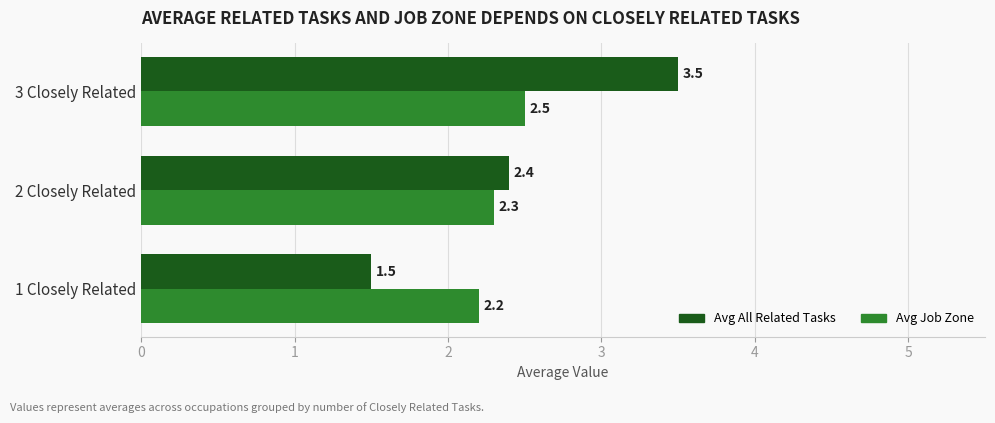

How many Avg All Related Tasks values are between 1 and 3?

2